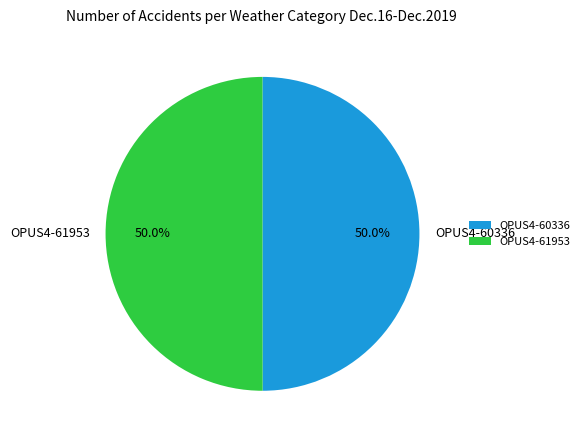

True or false: OPUS4-60336 accounts for 59% of the total.

False